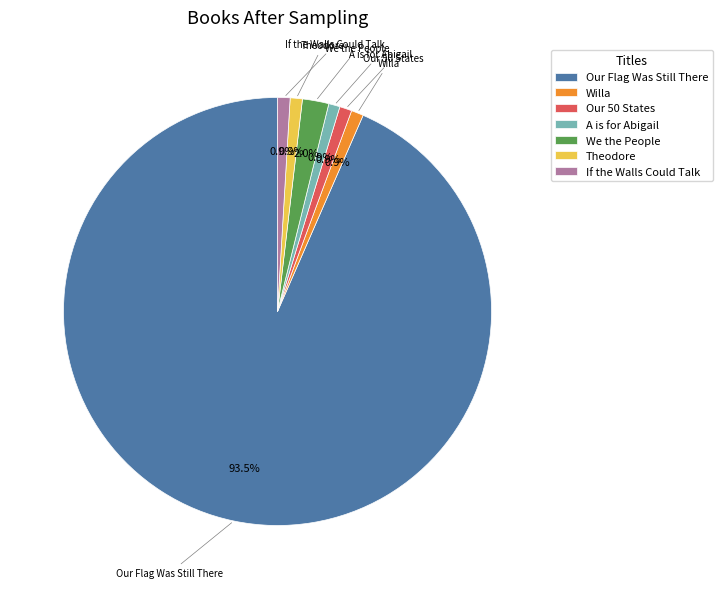

The Theodore slice represents 1% of the pie. True or false?

True